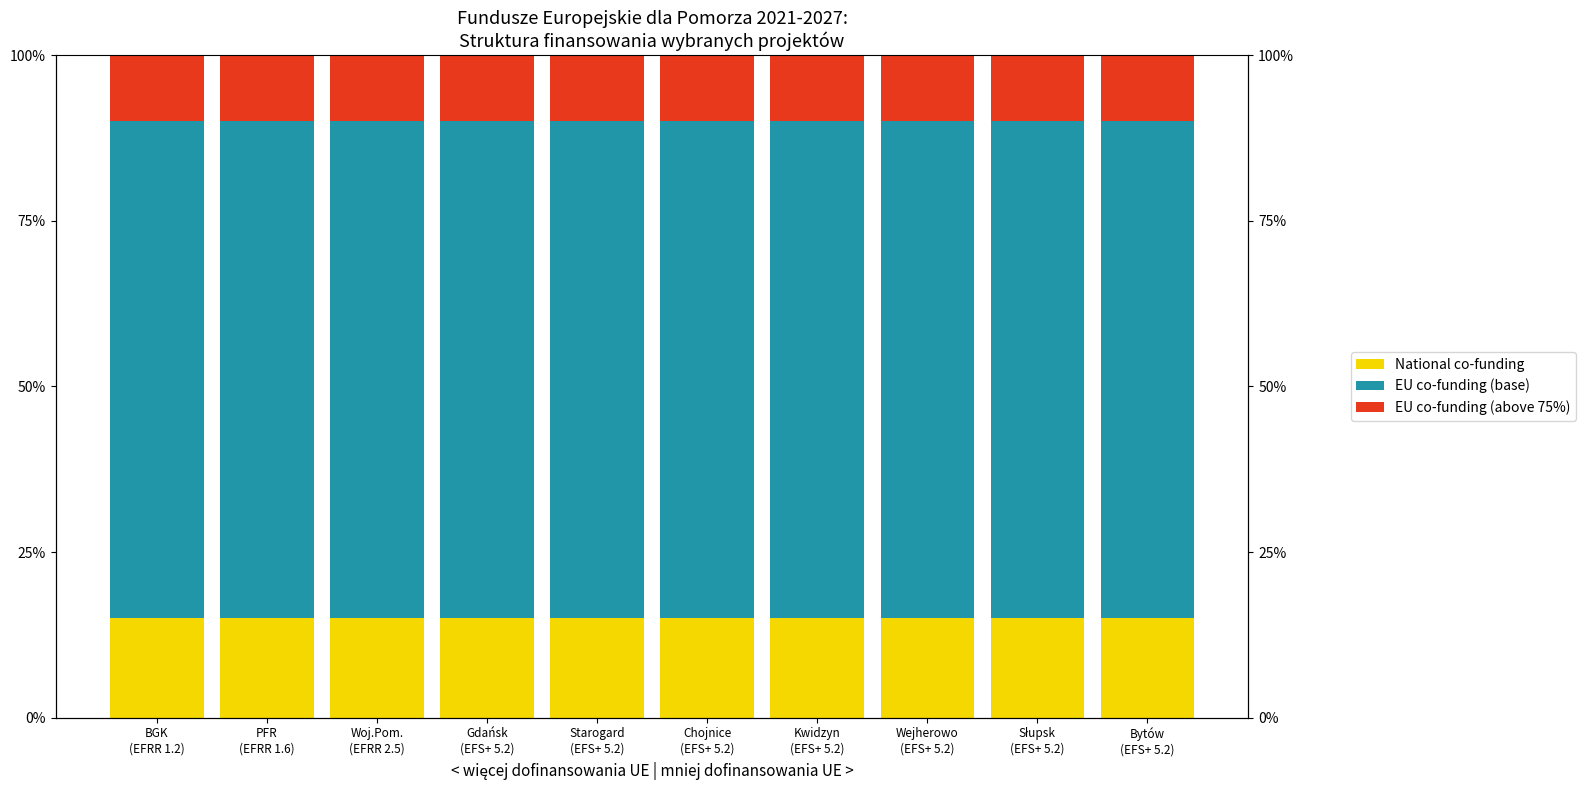

At which label does National co-funding reach its peak?

BGK
(EFRR 1.2)